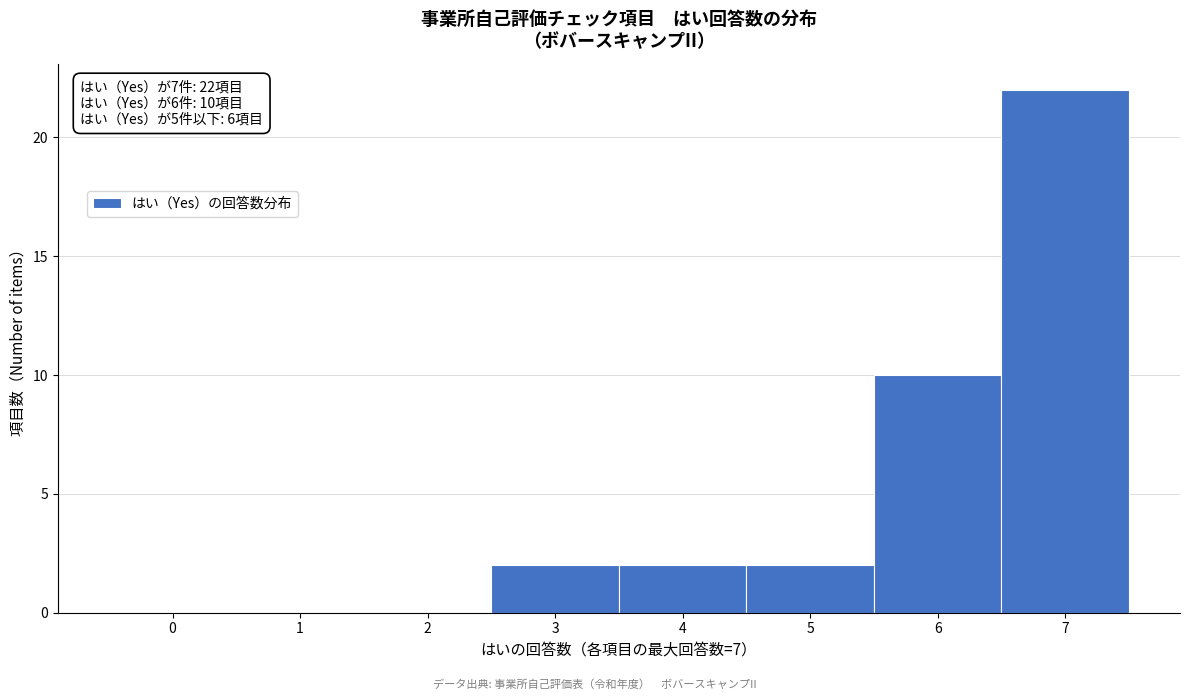

Which range on the x-axis has the tallest bar?

6.5 to 7.5